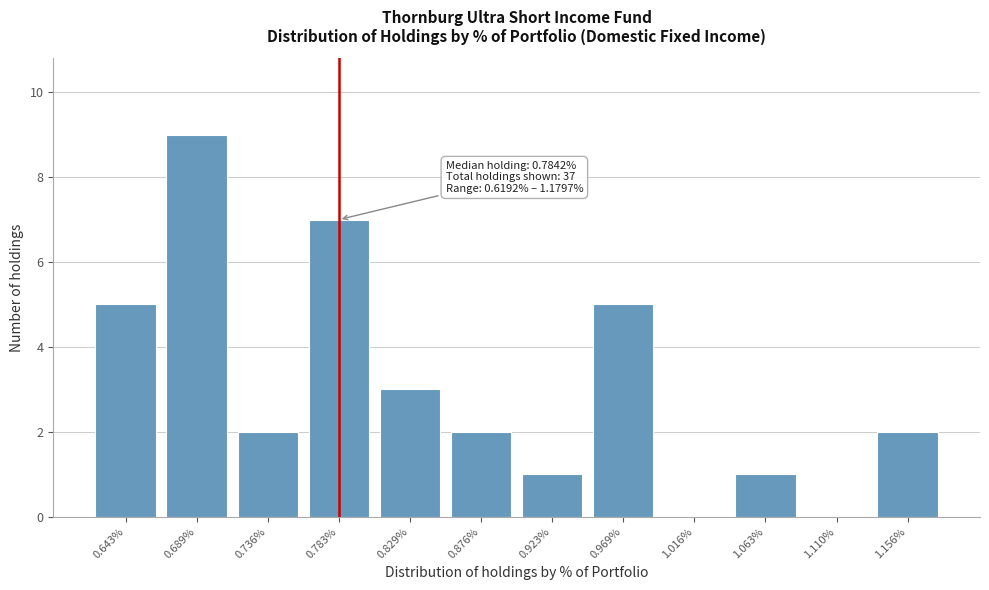

Reading right to left, extract all data points from this chart.

1.156%=2	1.110%=0	1.063%=1	1.016%=0	0.969%=5	0.923%=1	0.876%=2	0.829%=3	0.783%=7	0.736%=2	0.689%=9	0.643%=5